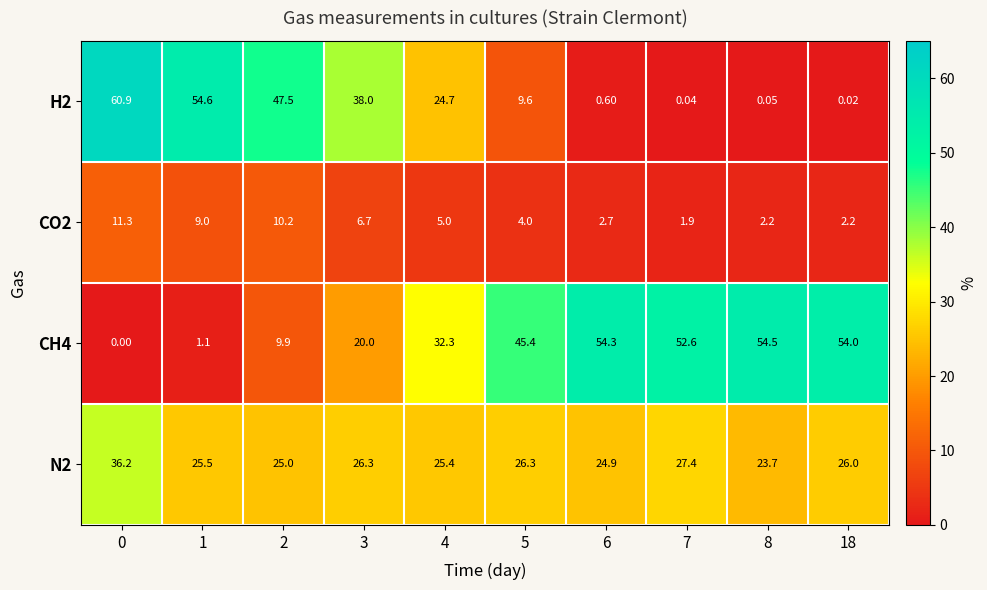

Is the value of CH4 at 2 greater than the value of H2 at 18?

Yes